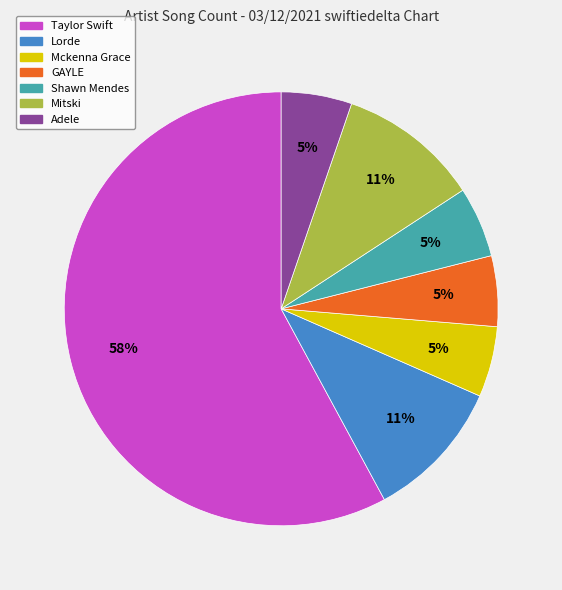

What percentage is the GAYLE slice, to the nearest percent?

5%